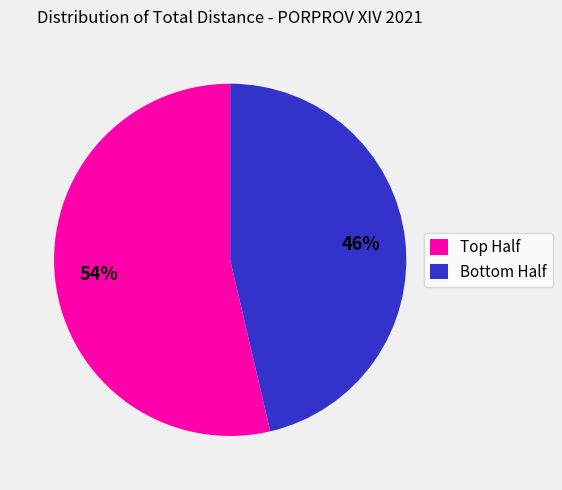

Rank the categories by value from lowest to highest.

Bottom Half, Top Half